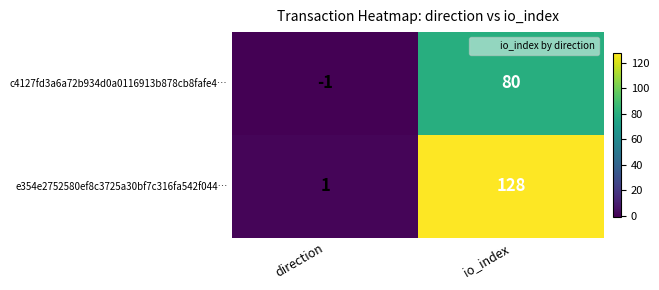

Between direction and io_index, which series saw the biggest shift?

e354e2752580ef8c3725a30bf7c316fa542f044…